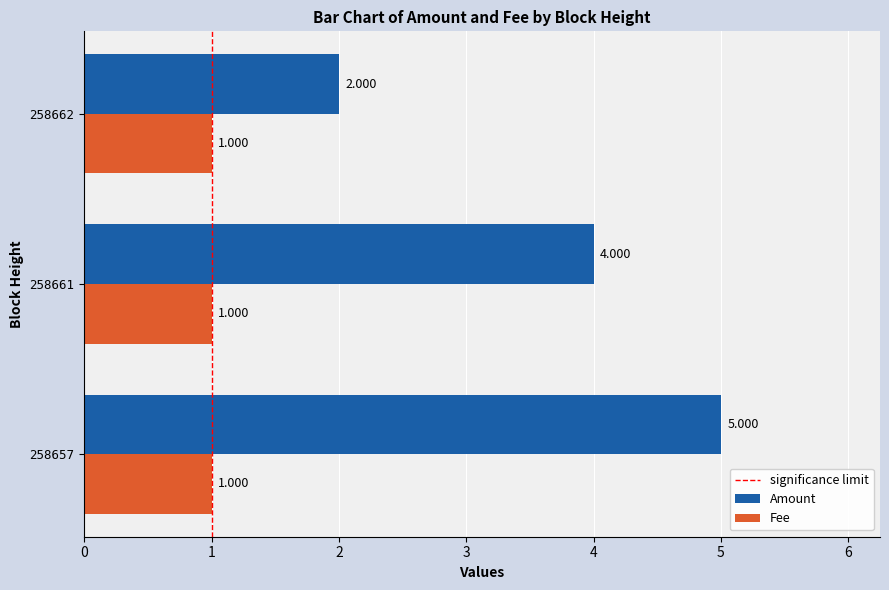

Rank the series by their average value, from highest to lowest.

Amount, Fee